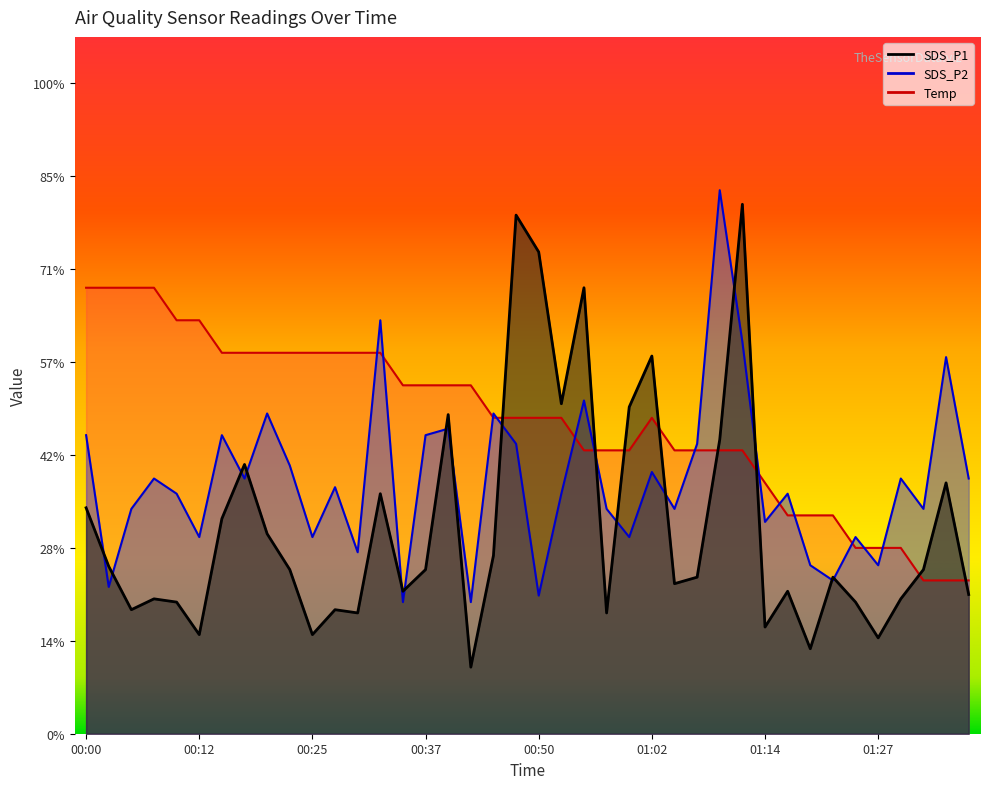

Does the chart display data point markers on the line(s)?

No